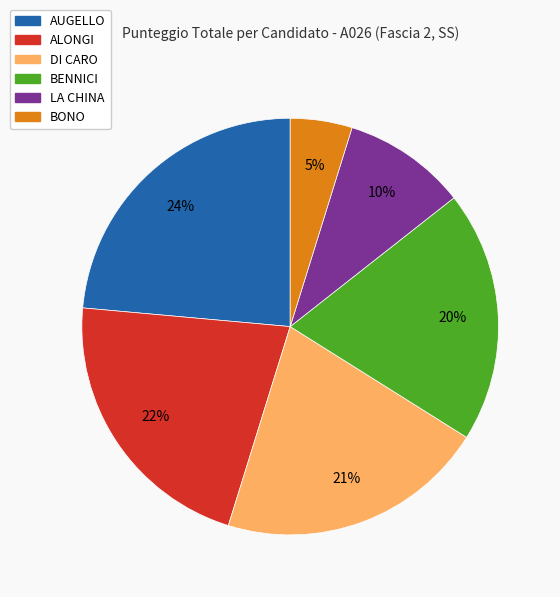

Rank the categories by value from highest to lowest.

AUGELLO, ALONGI, DI CARO, BENNICI, LA CHINA, BONO